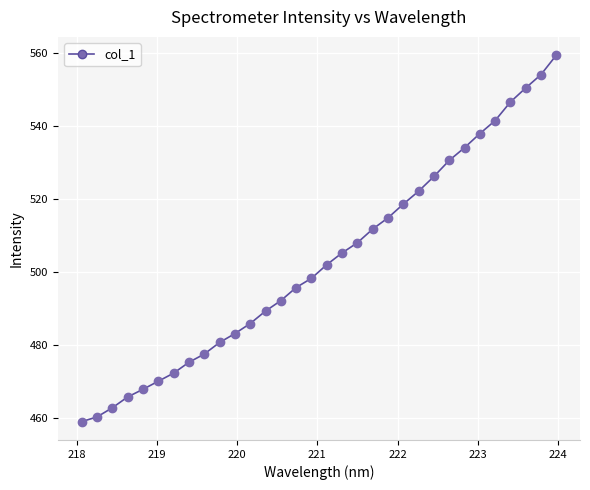

What is the smallest value displayed?

458.9